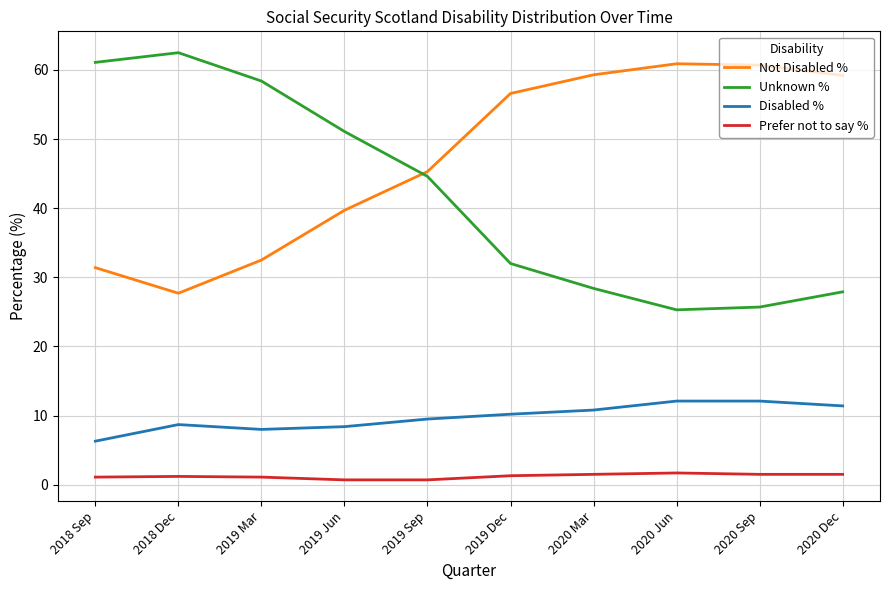

What is the difference between the highest and lowest values at 2019 Mar?

57.3